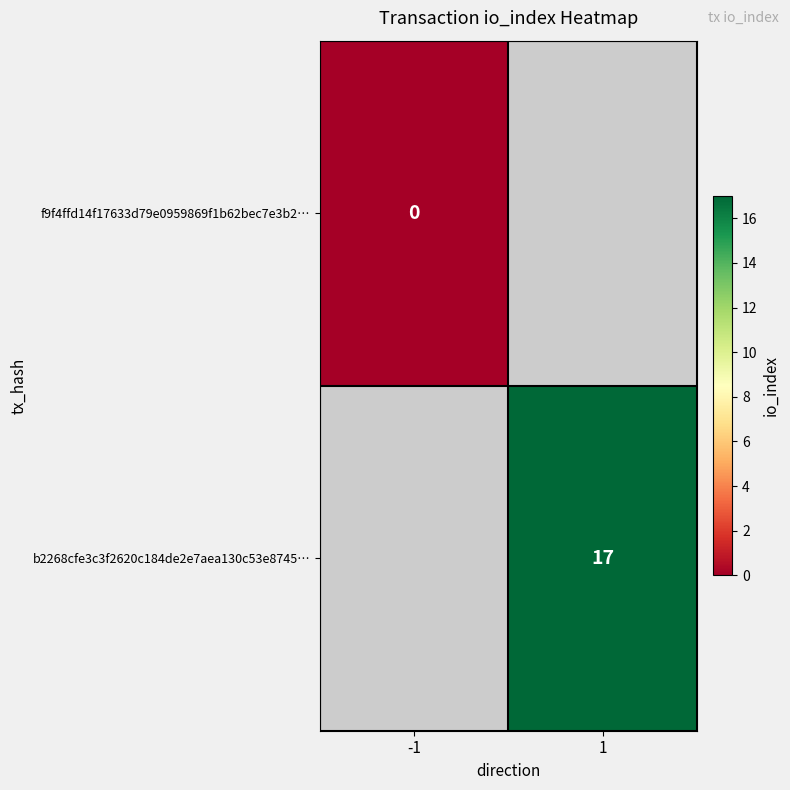

The b2268cfe3c3f2620c184de2e7aea130c53e8745… series shows 17 at 1. True or false?

True